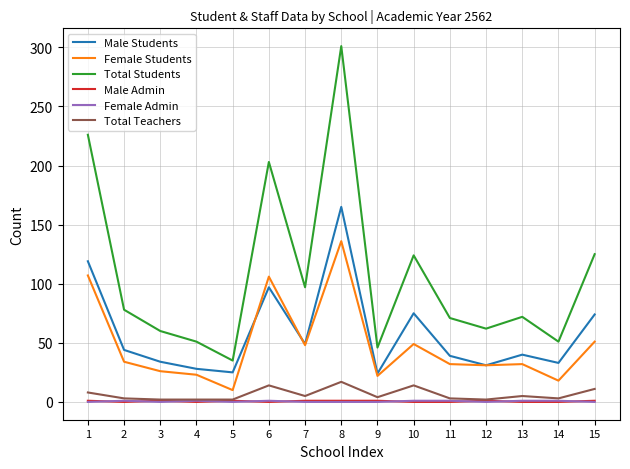

What is the total value across all series at 1?

461